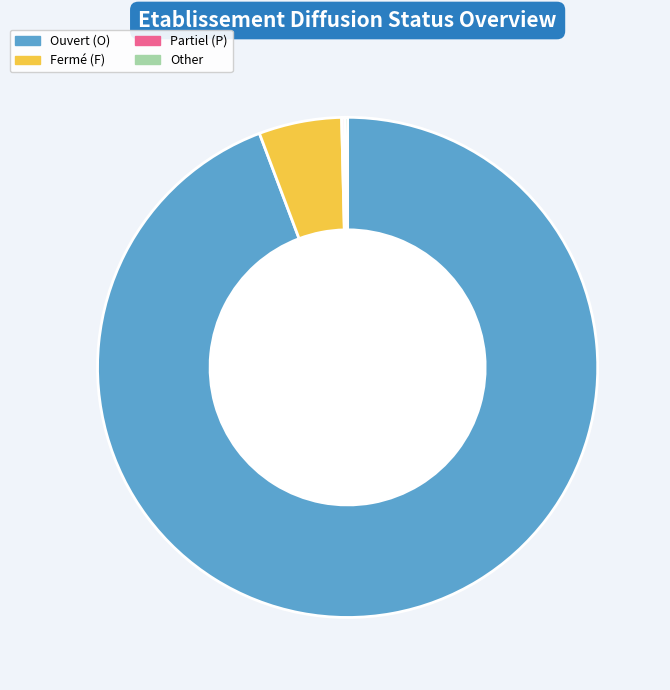

Which slice represents more than half of the pie?

Ouvert (O)